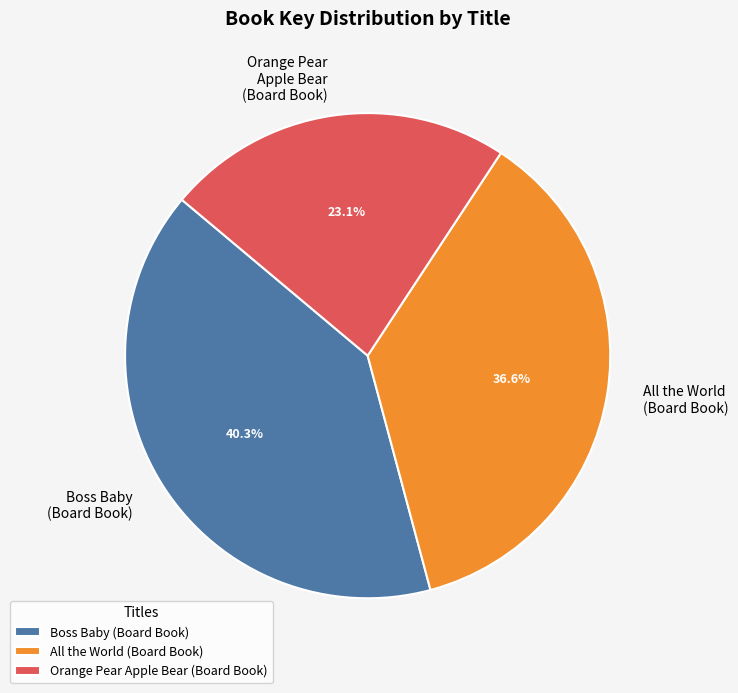

Rank the categories by value from lowest to highest.

Orange Pear Apple Bear (Board Book), All the World (Board Book), Boss Baby (Board Book)